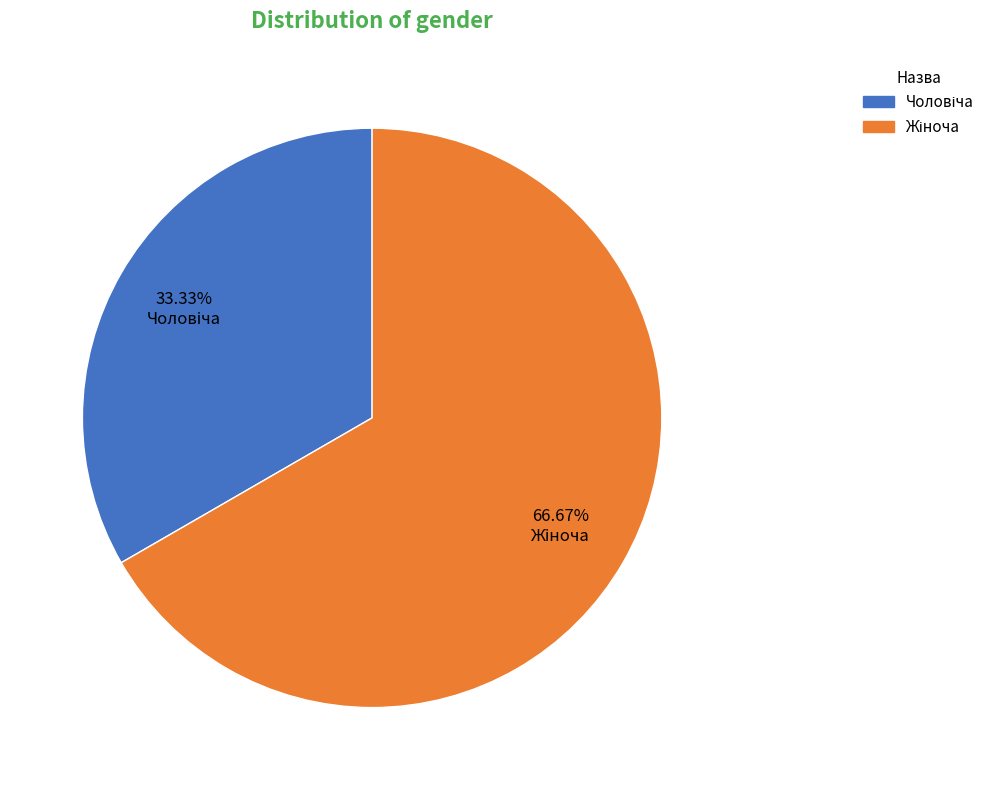

Is there a majority slice in this chart?

Yes